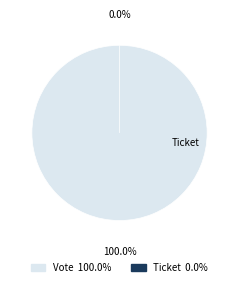

Which slice is the largest?

Vote